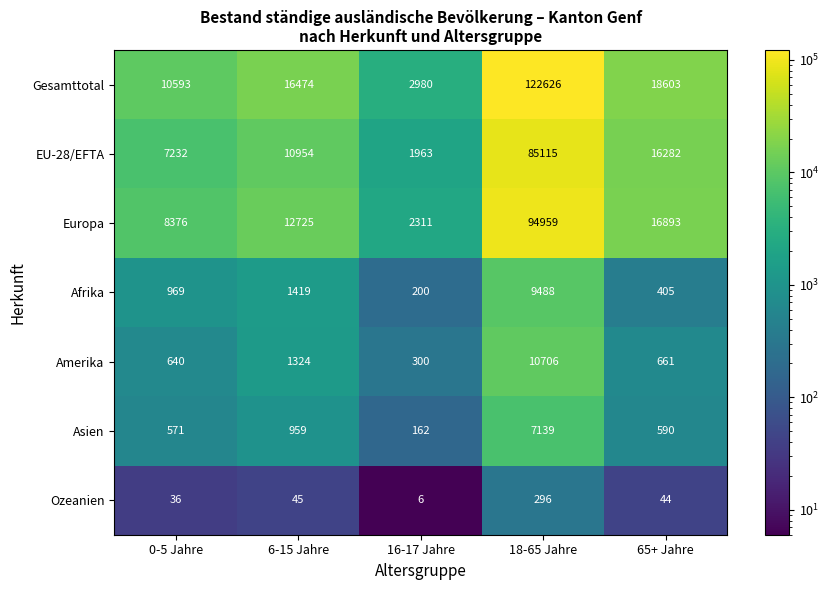

What is the difference between the Amerika values at 16-17 Jahre and 6-15 Jahre?

1024